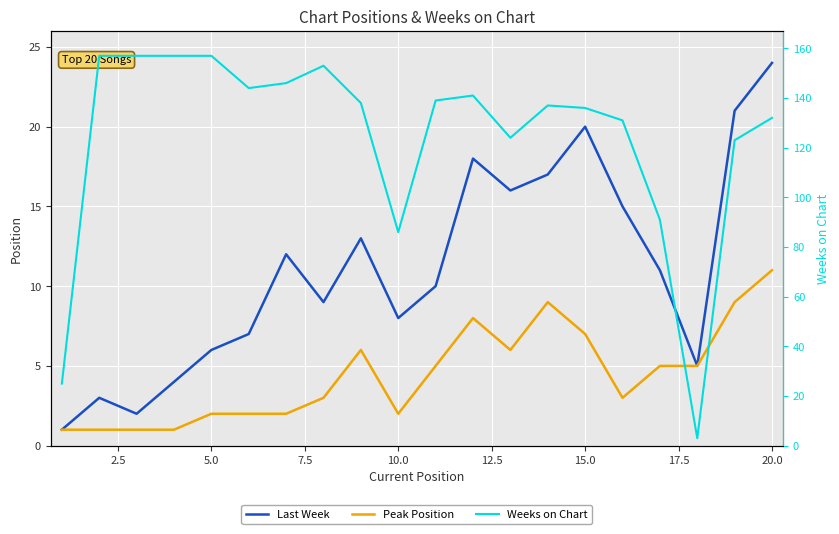

In Peak Position, how many points are lower than both neighbors (excluding endpoints)?

3